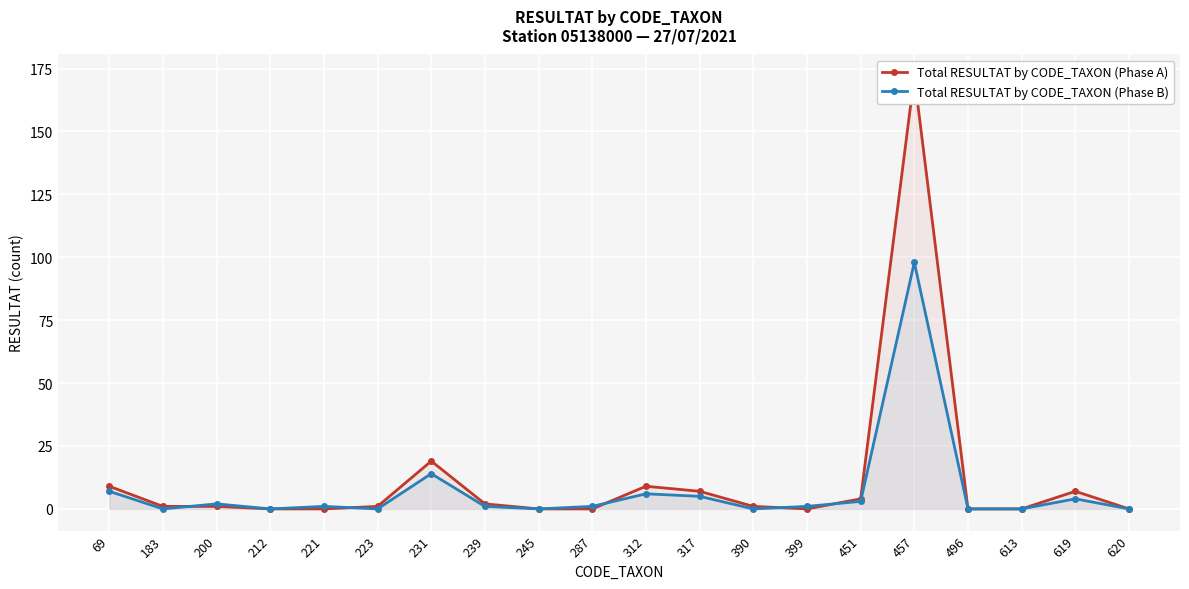

Where do Total RESULTAT by CODE_TAXON (Phase A) and Total RESULTAT by CODE_TAXON (Phase B) first cross each other?

183 and 200